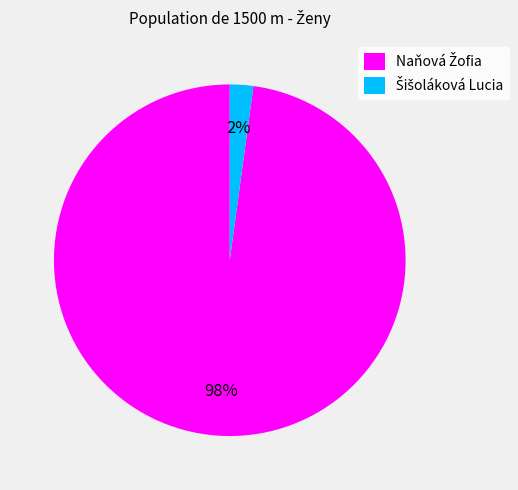

Is there any slice that represents more than half of the pie?

Yes